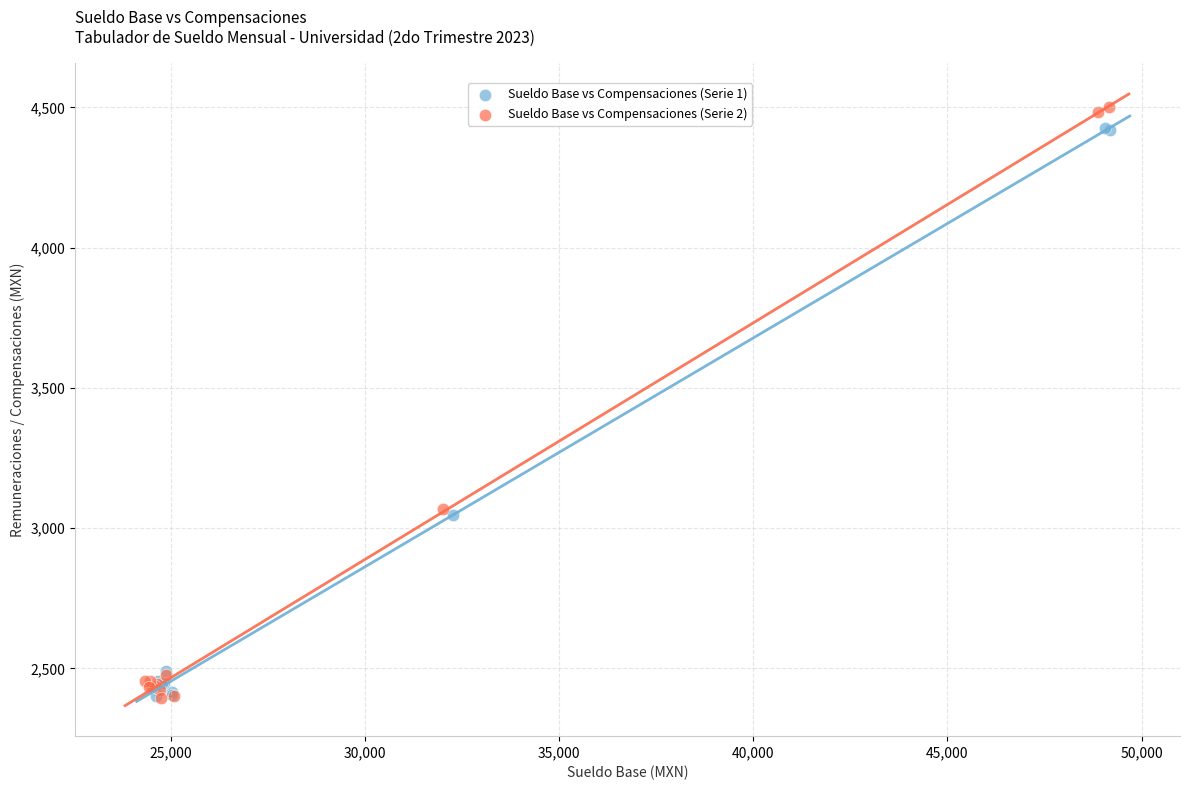

Which series contains the highest Y value?

Sueldo Base vs Compensaciones (Serie 2)